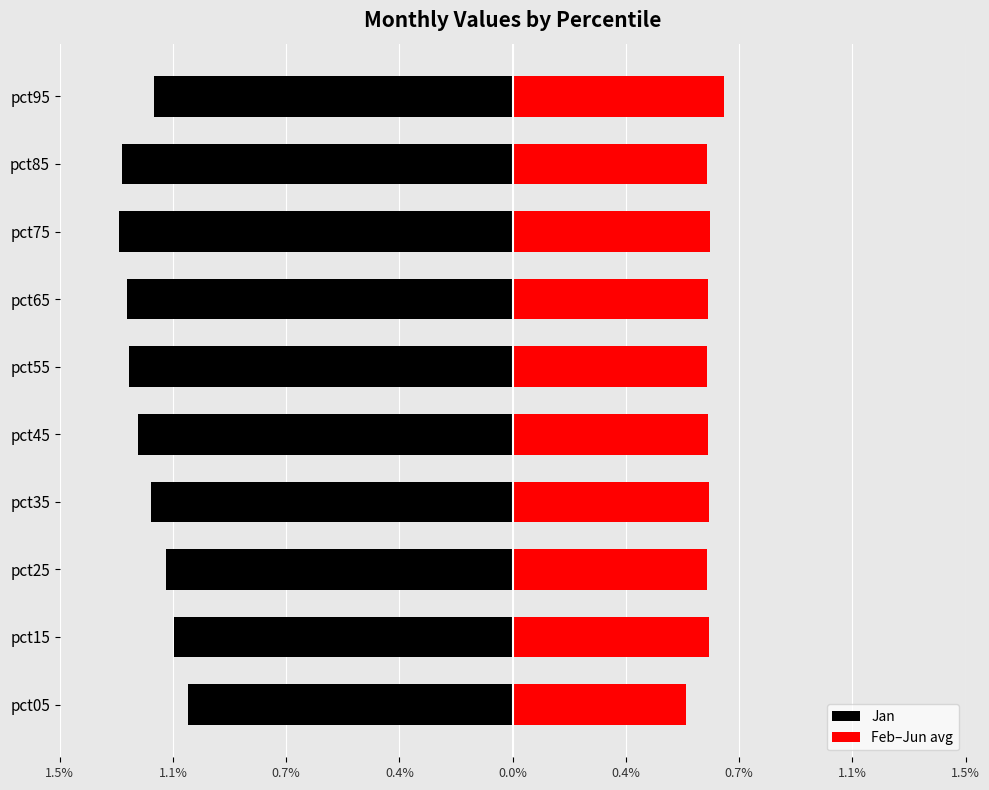

How many distinct data groups are displayed?

2